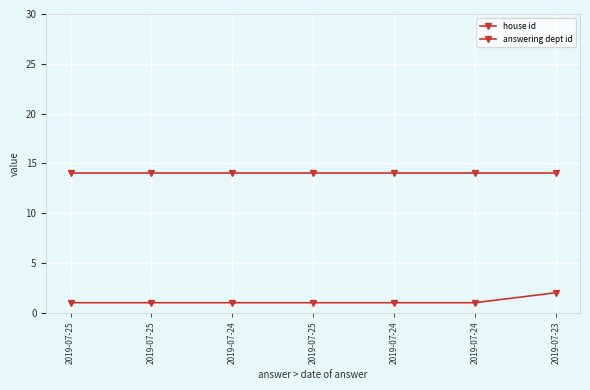

List the labels in order of house id value, smallest first.

2019-07-25, 2019-07-25, 2019-07-24, 2019-07-25, 2019-07-24, 2019-07-24, 2019-07-23